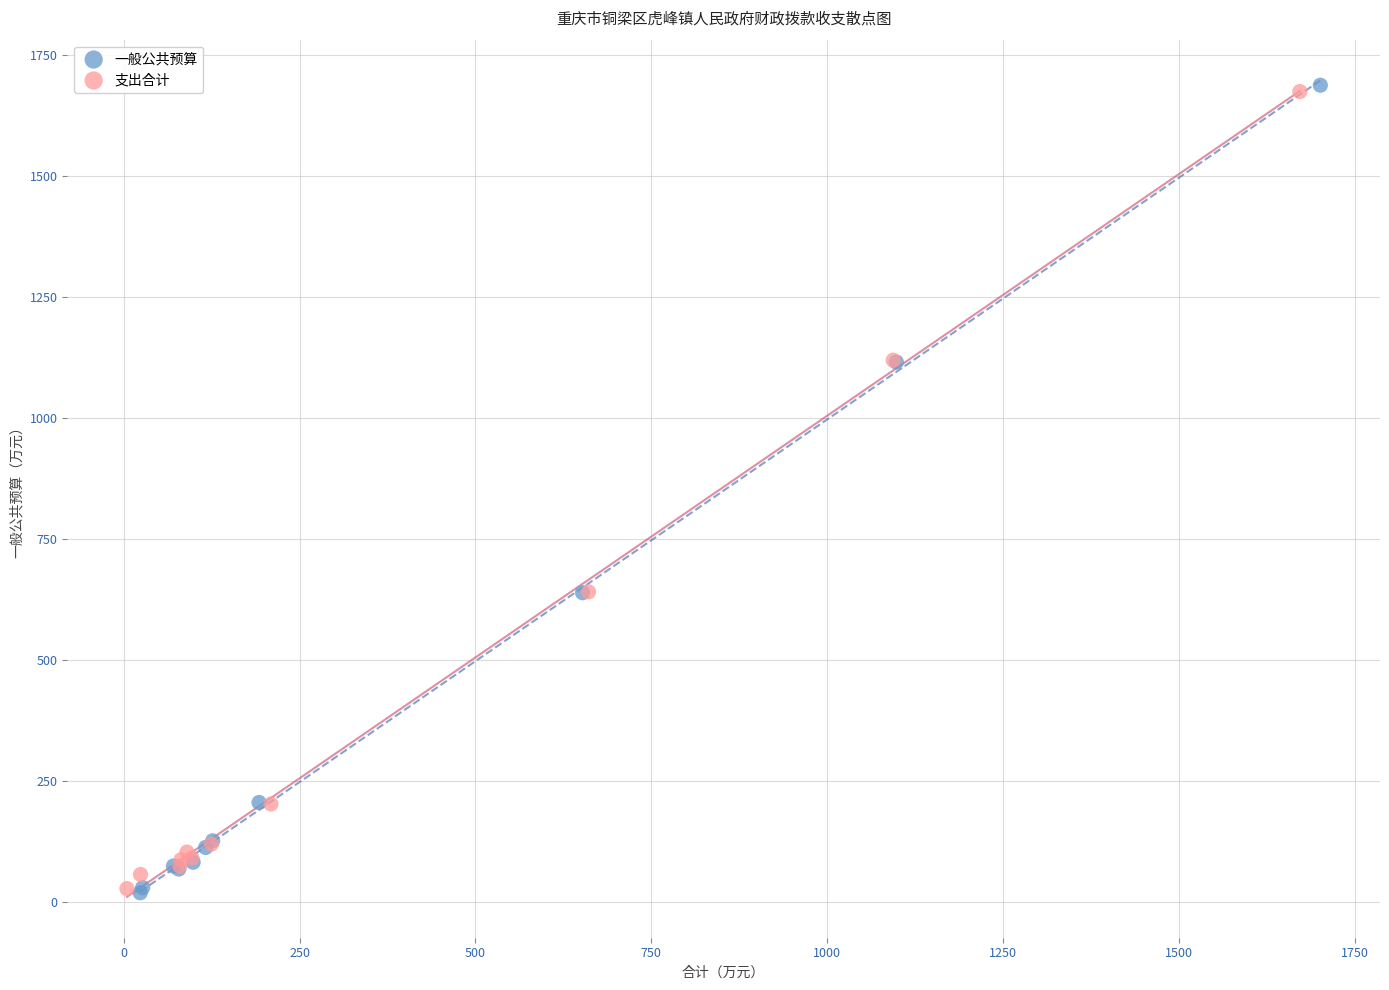

What are all the series names shown in the legend?

一般公共预算, 支出合计